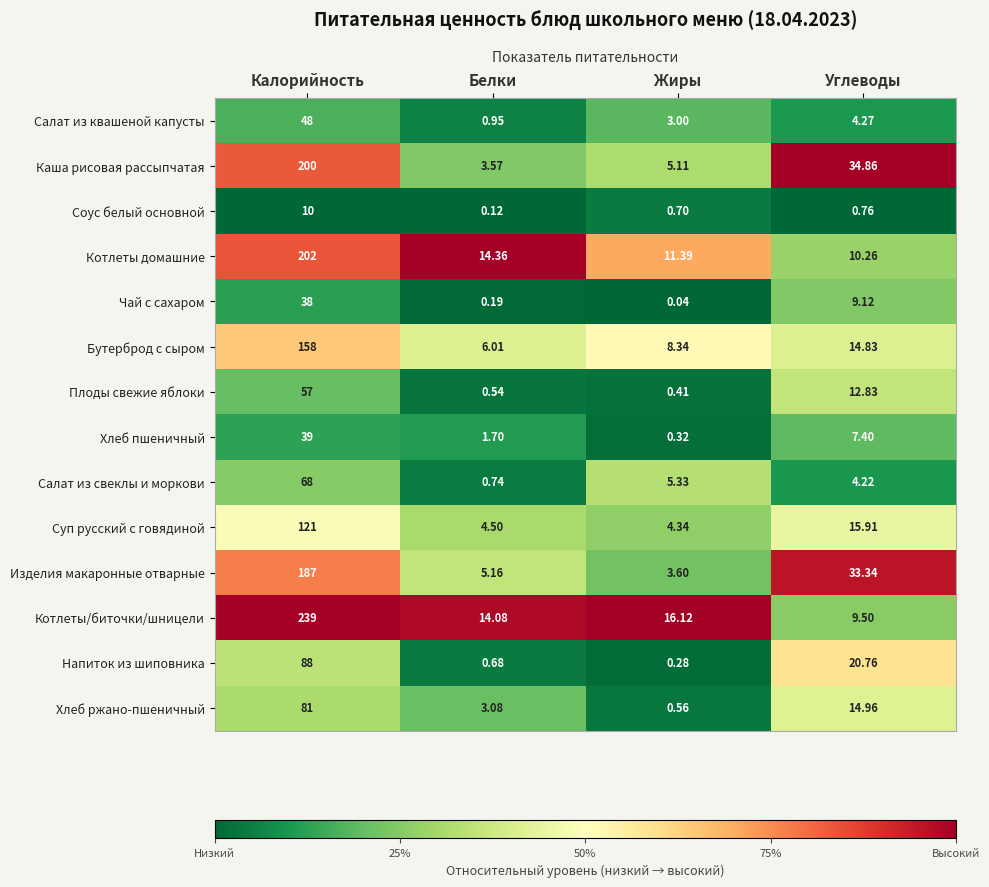

Which series has the widest spread of values?

Котлеты/биточки/шницели